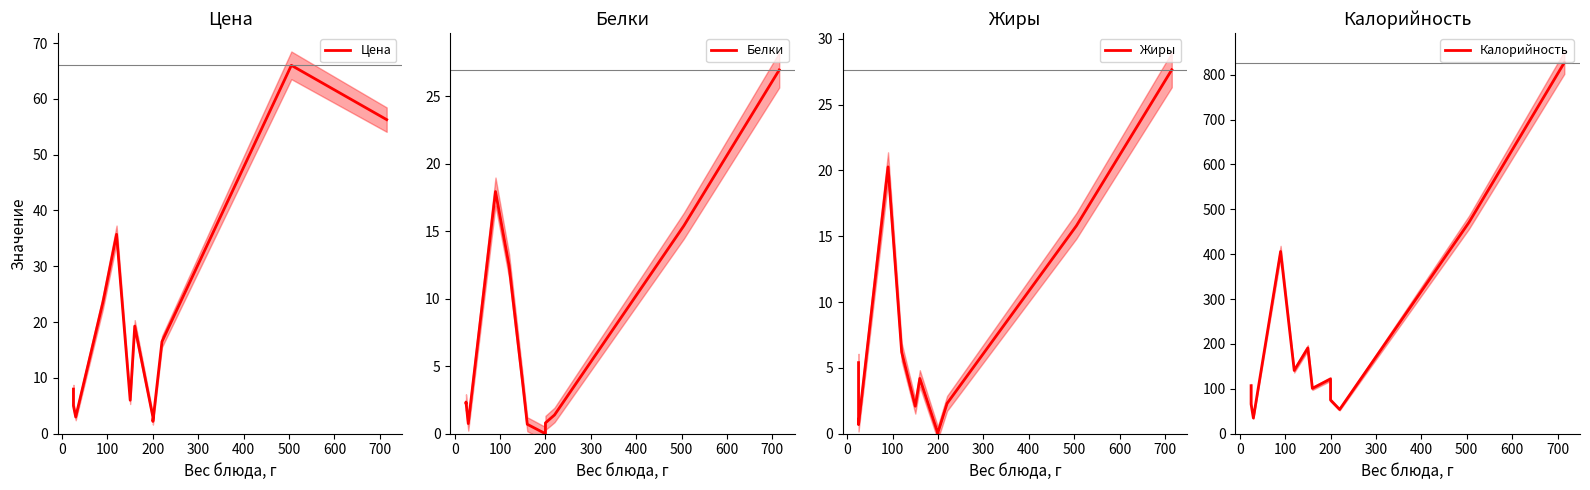

Rank the series at 0 from lowest to highest value.

Жиры, Белки, Цена, Калорийность